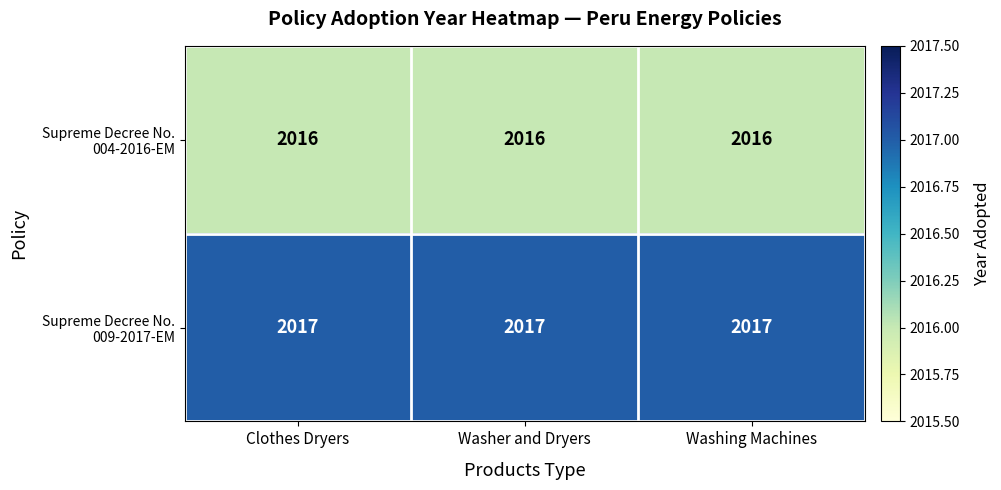

Count the number of categories in the chart.

3